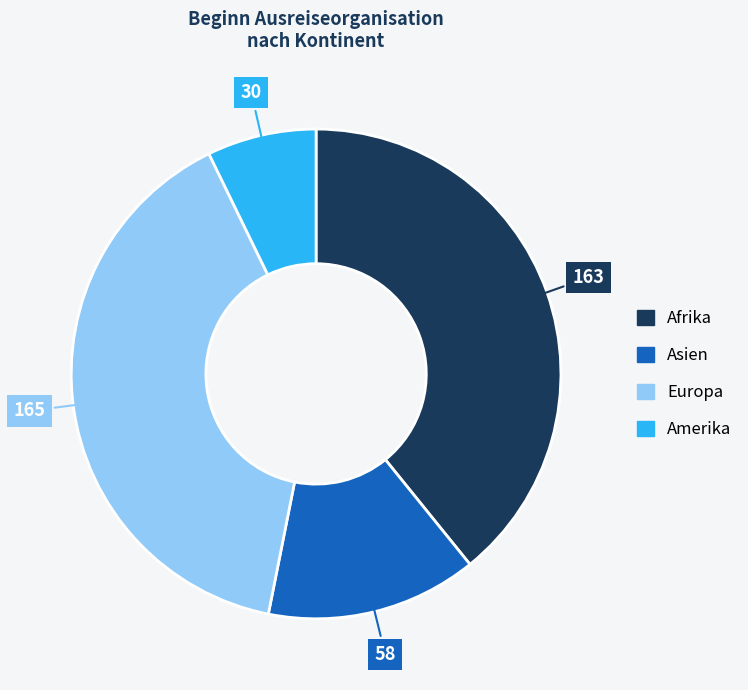

Does any single category account for the majority?

No